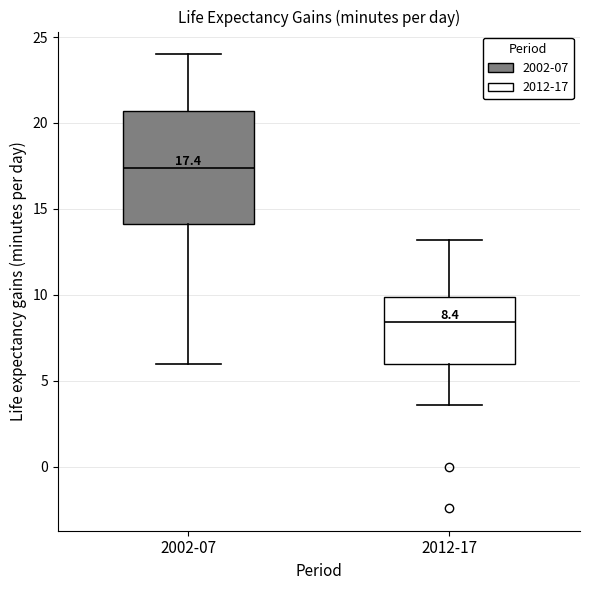

Which box has the lowest median line?

2012-17